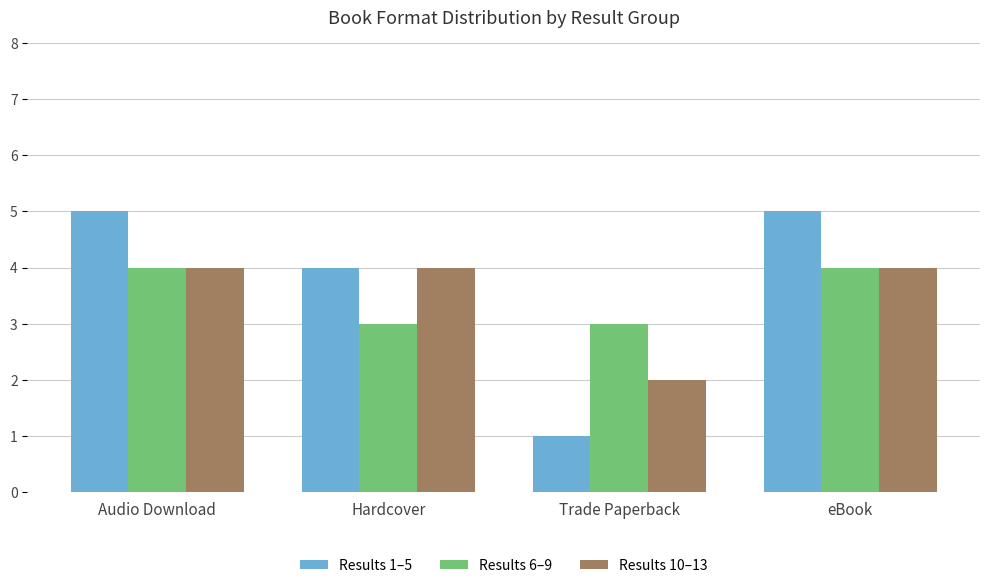

Where is Results 1–5 nearest to the value 3?

Hardcover